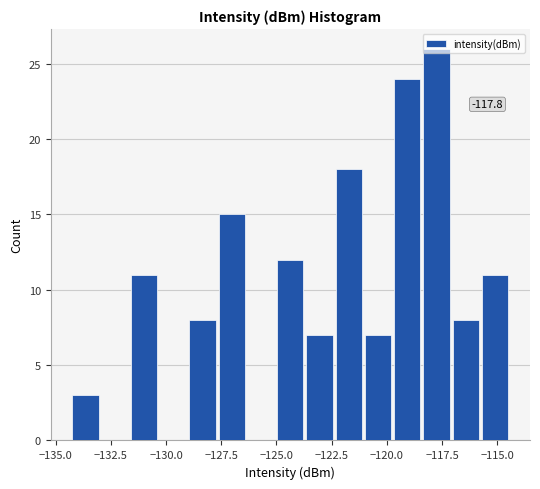

Read against the x-axis, roughly where is the centre of the tallest bar?

-118.0